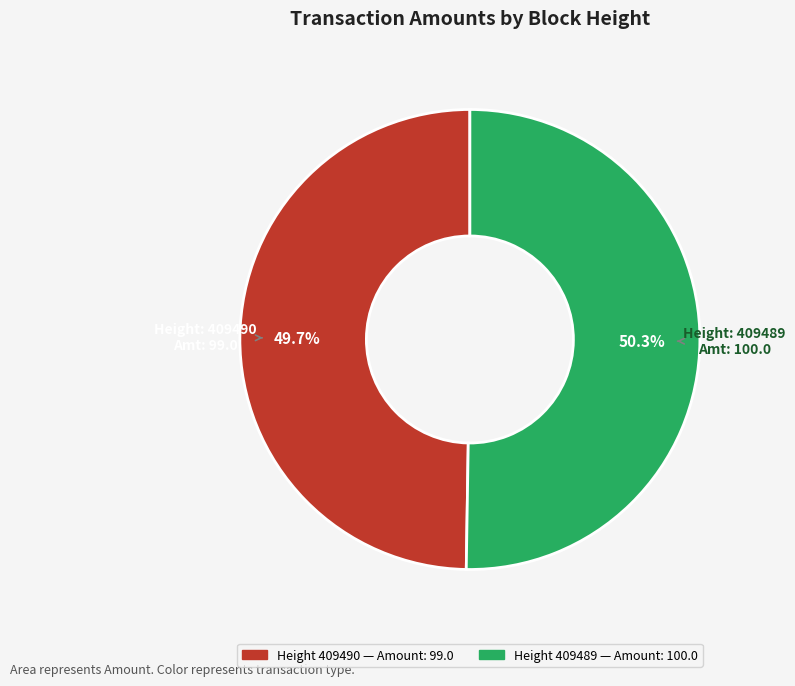

Is there any slice that represents more than half of the pie?

Yes